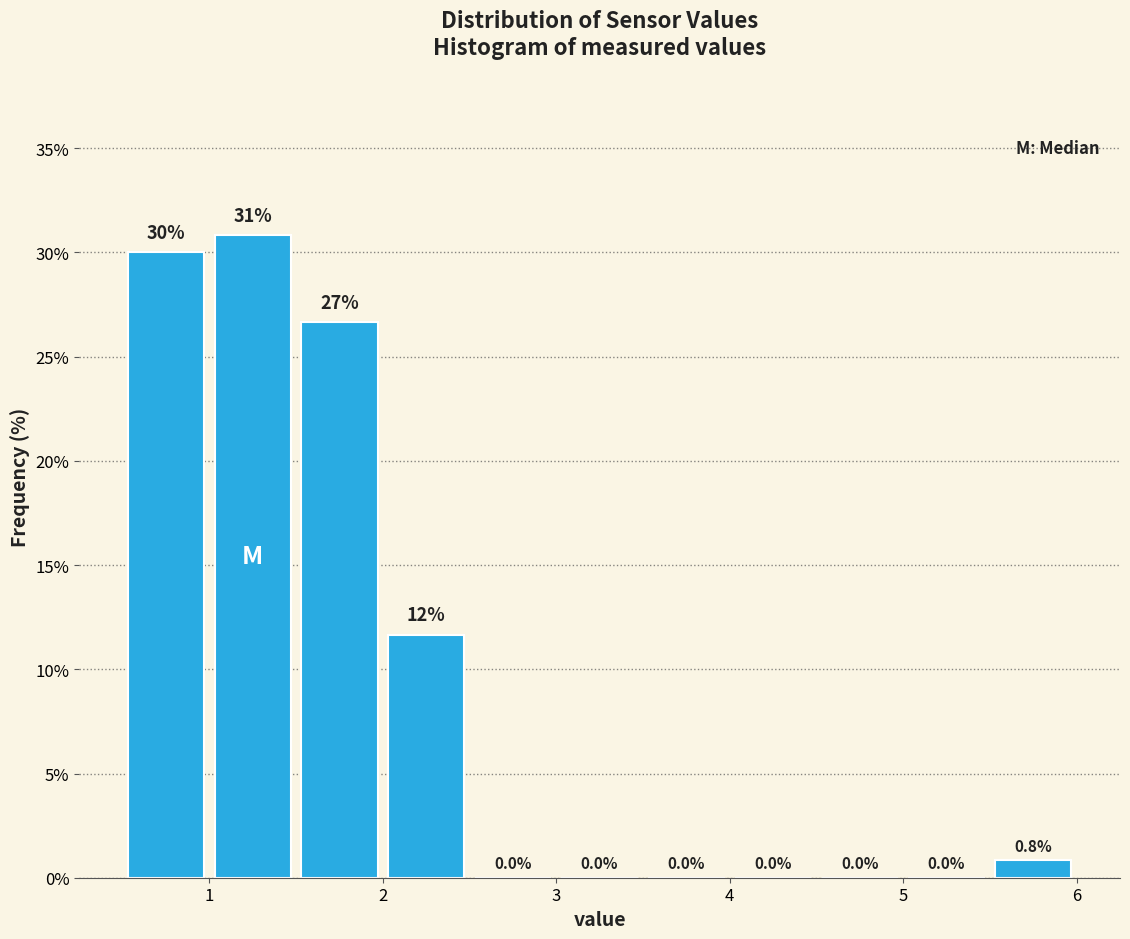

Over which range of the x-axis is the bar tallest?

1.0 to 1.5